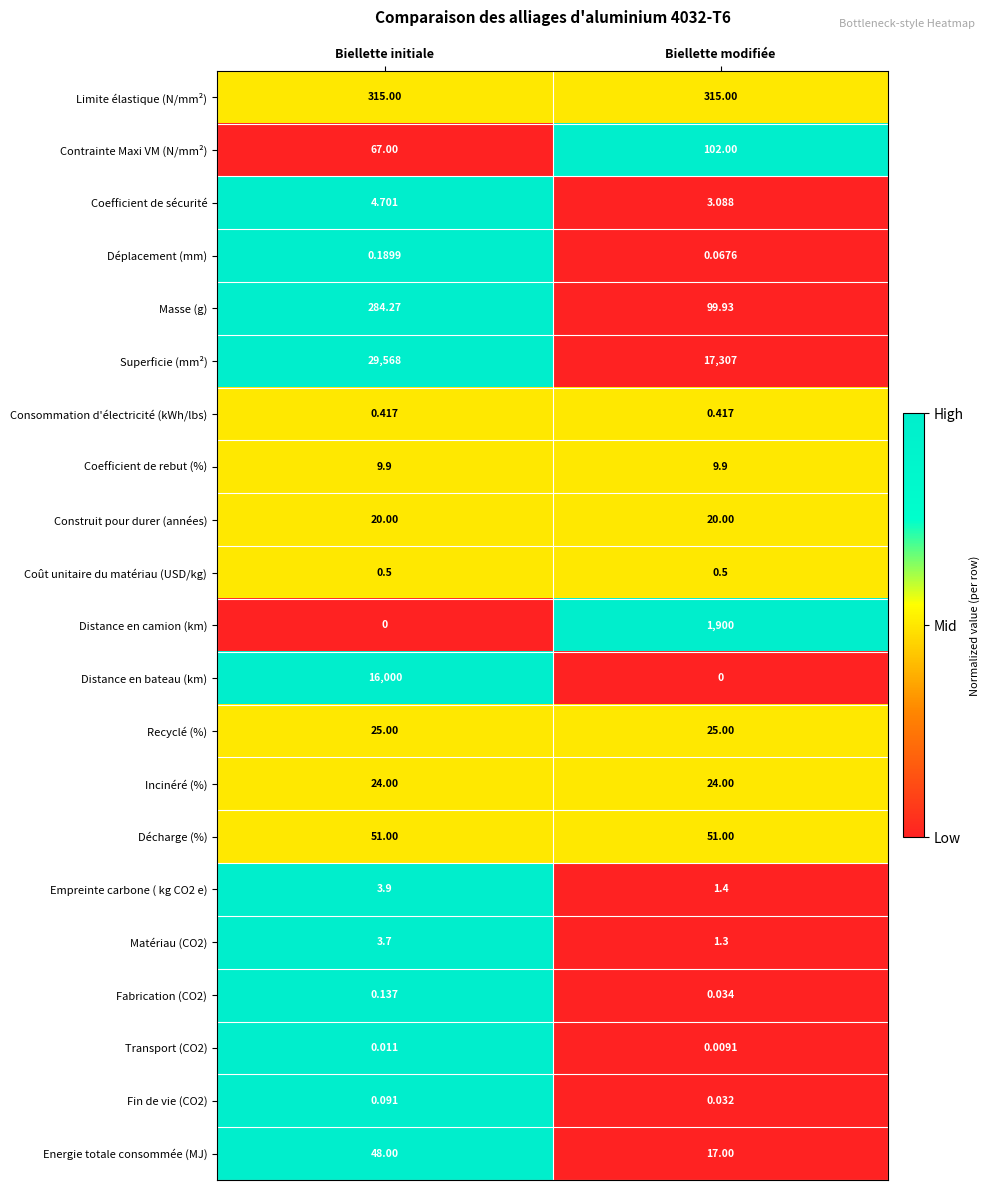

List the labels in order of Superficie (mm²) value, smallest first.

Biellette modifiée, Biellette initiale